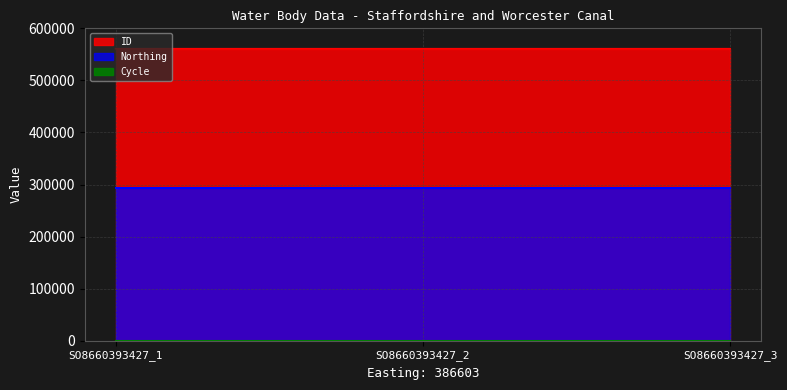

Is the value of ID at SO8660393427_2 greater than the value of Cycle at SO8660393427_1?

Yes